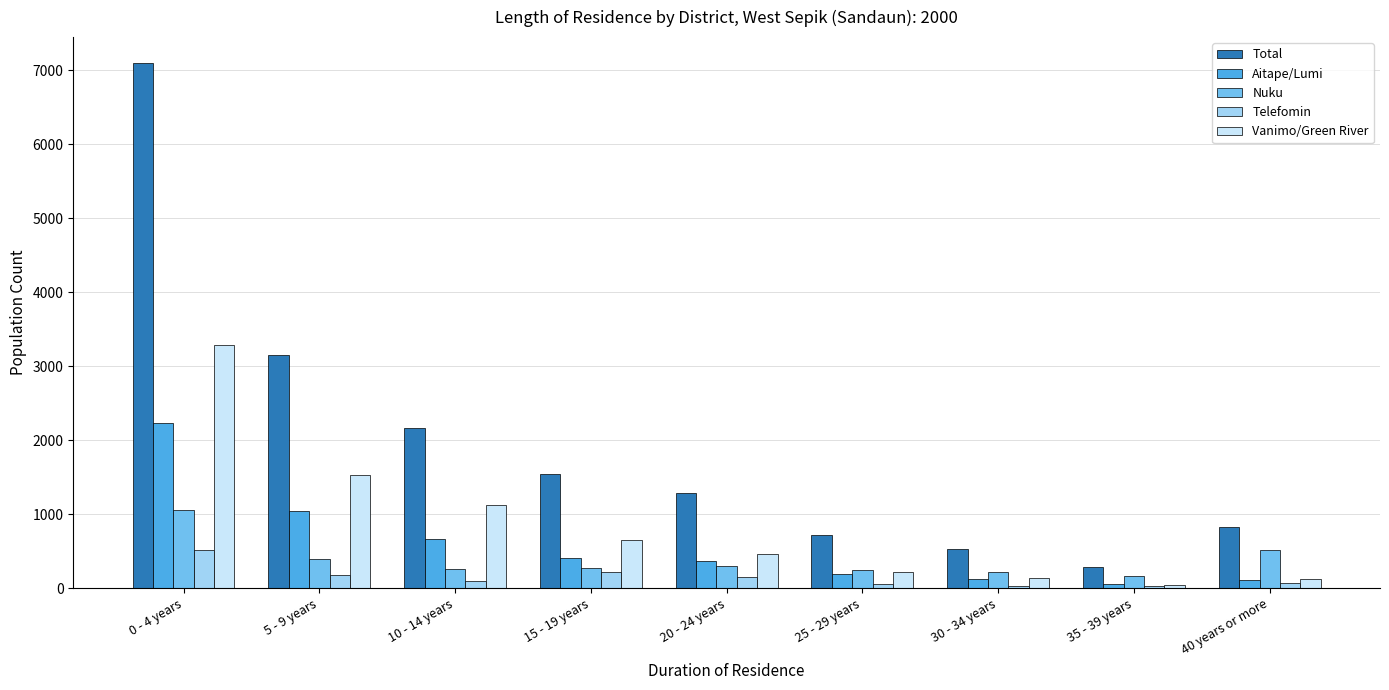

Is the value of Vanimo/Green River at 0 - 4 years greater than the value of Telefomin at 25 - 29 years?

Yes